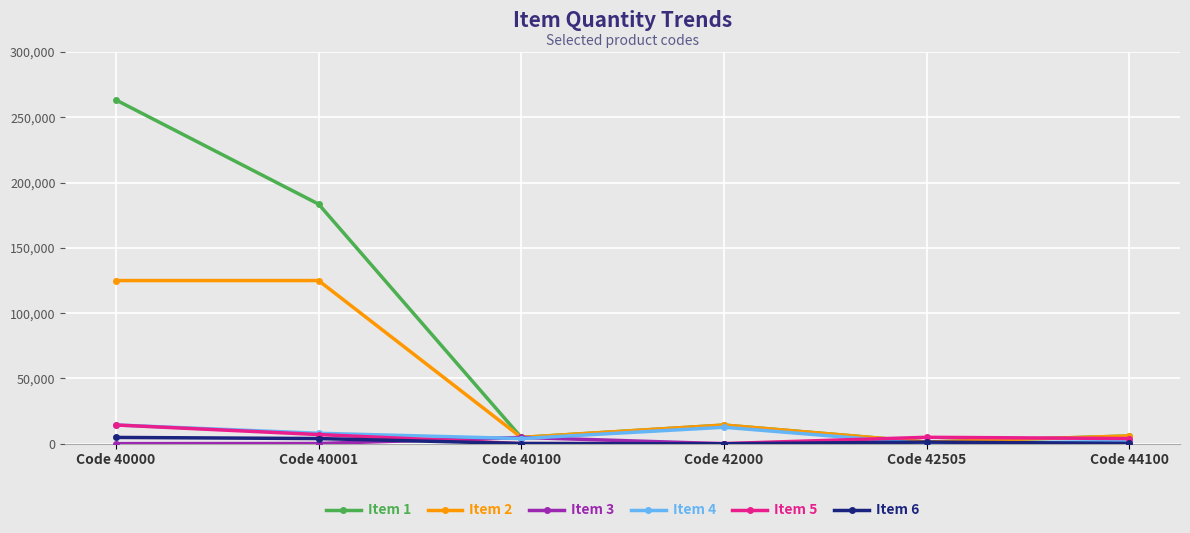

At how many categories does at least one series exceed 171319?

2